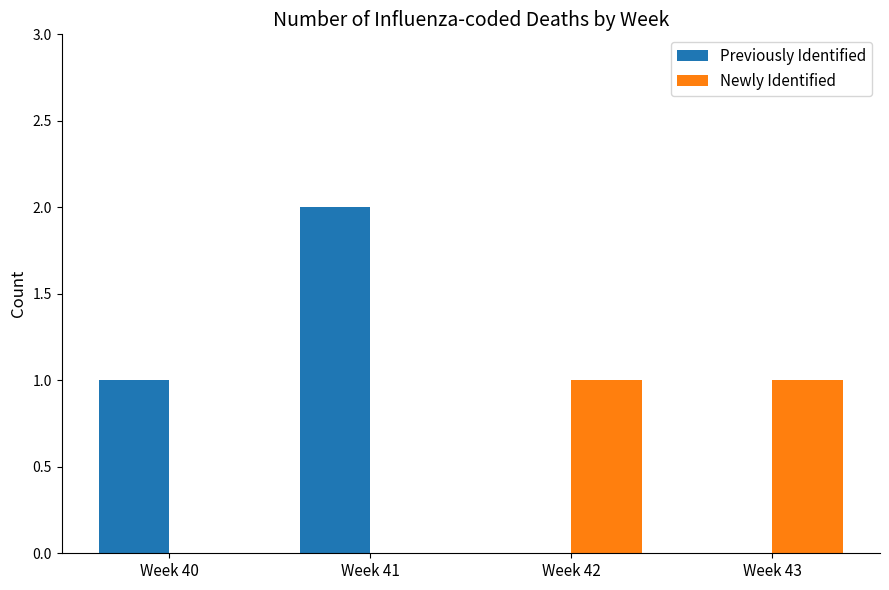

Are the bars grouped side by side (vs. stacked)?

Yes